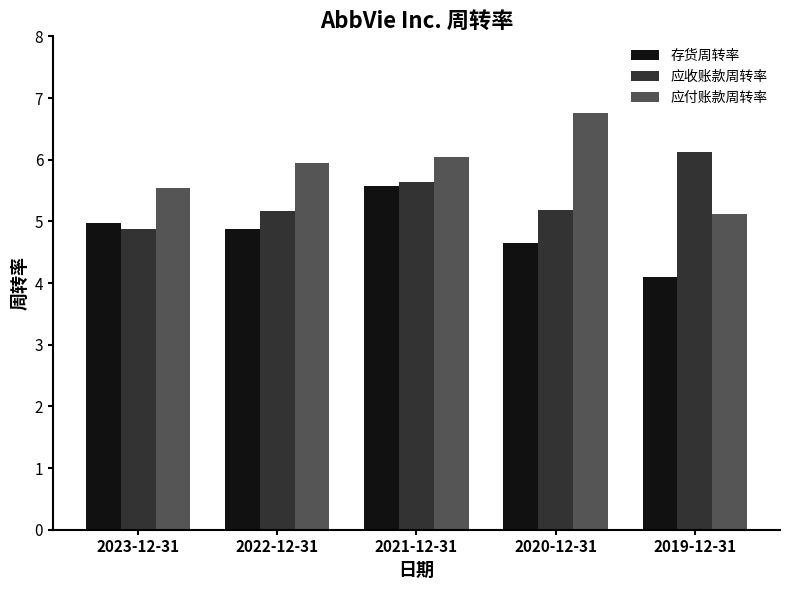

Which category has the lowest value in the 应收账款周转率 series?

2023-12-31